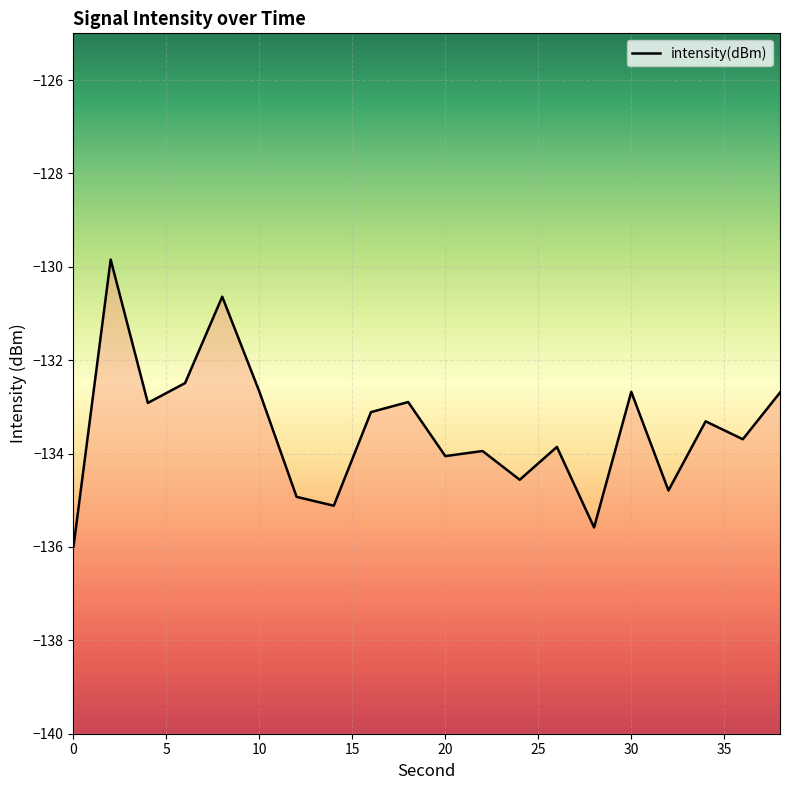

Count the number of values greater than -133.

8